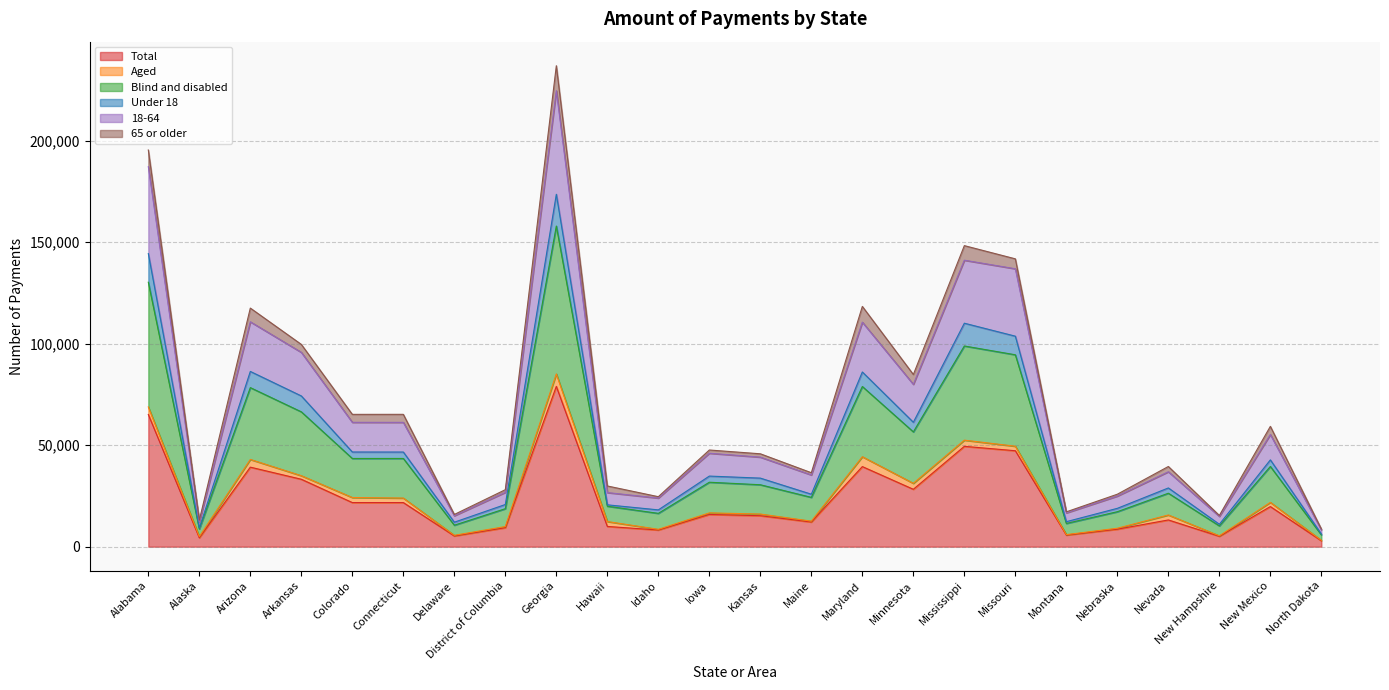

The Total series shows 21725 at Colorado. True or false?

True